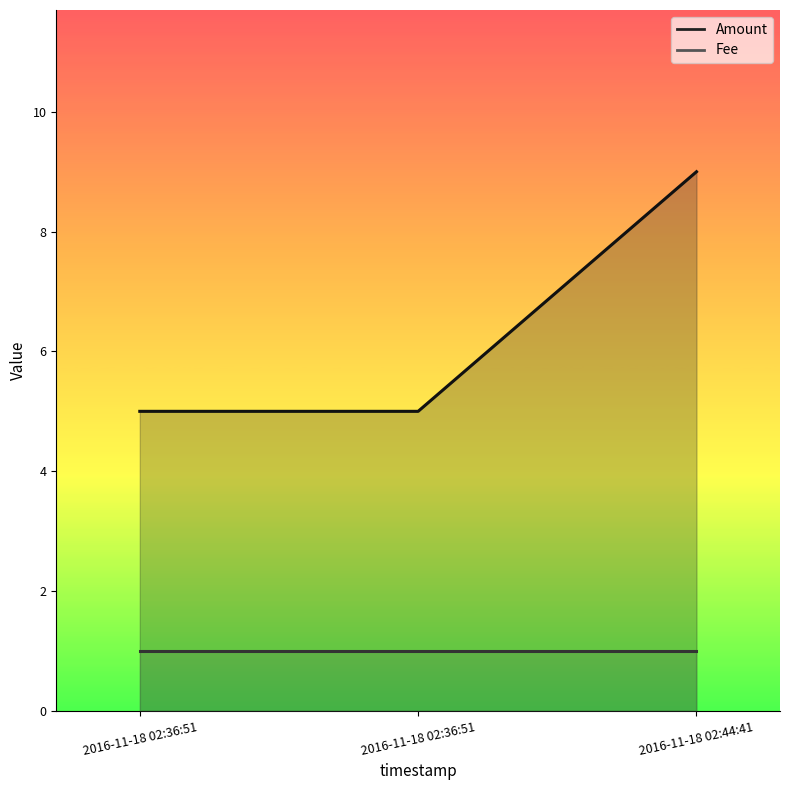

Which has a higher value, 2016-11-18 02:44:41 or 2016-11-18 02:36:51?

2016-11-18 02:44:41